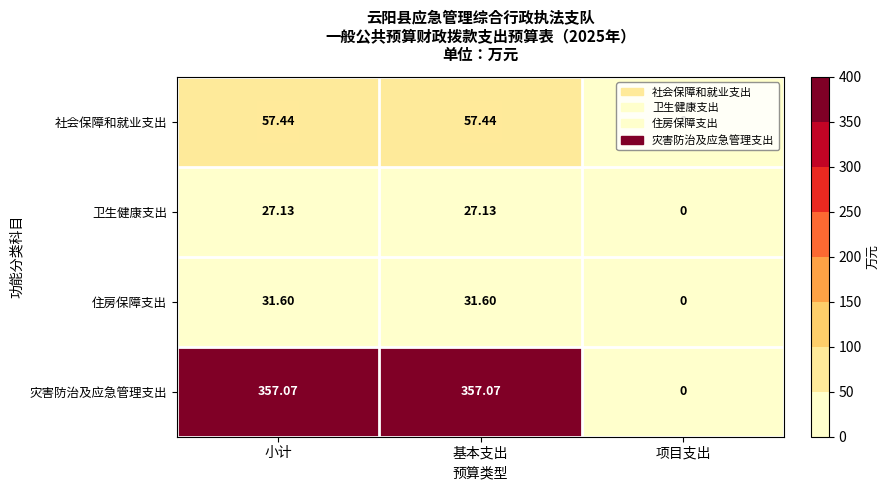

Which series has the largest range (max minus min)?

灾害防治及应急管理支出